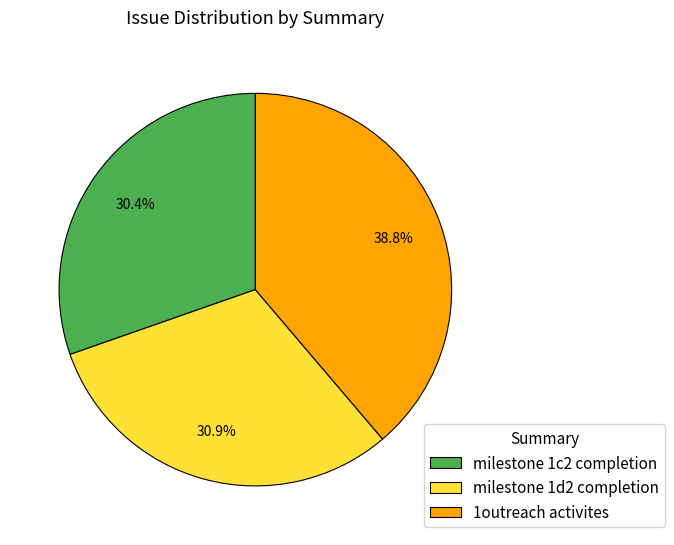

True or false: milestone 1d2 completion accounts for 31% of the total.

True